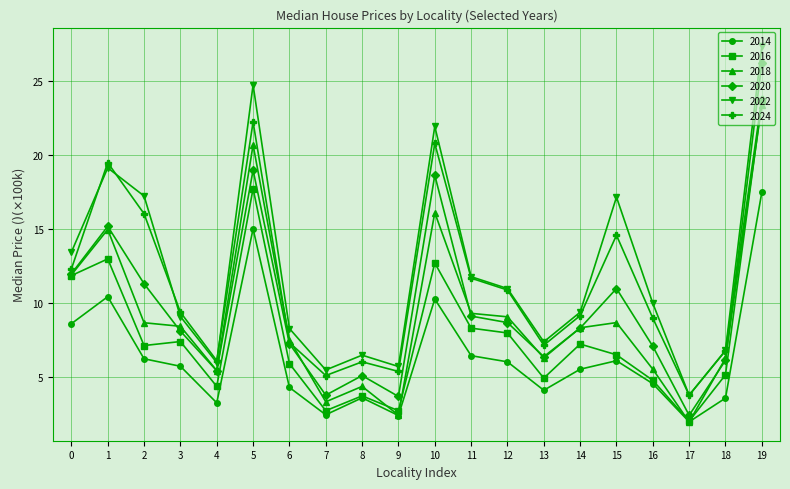

True or false: 2022 and 2016 intersect in this chart.

False